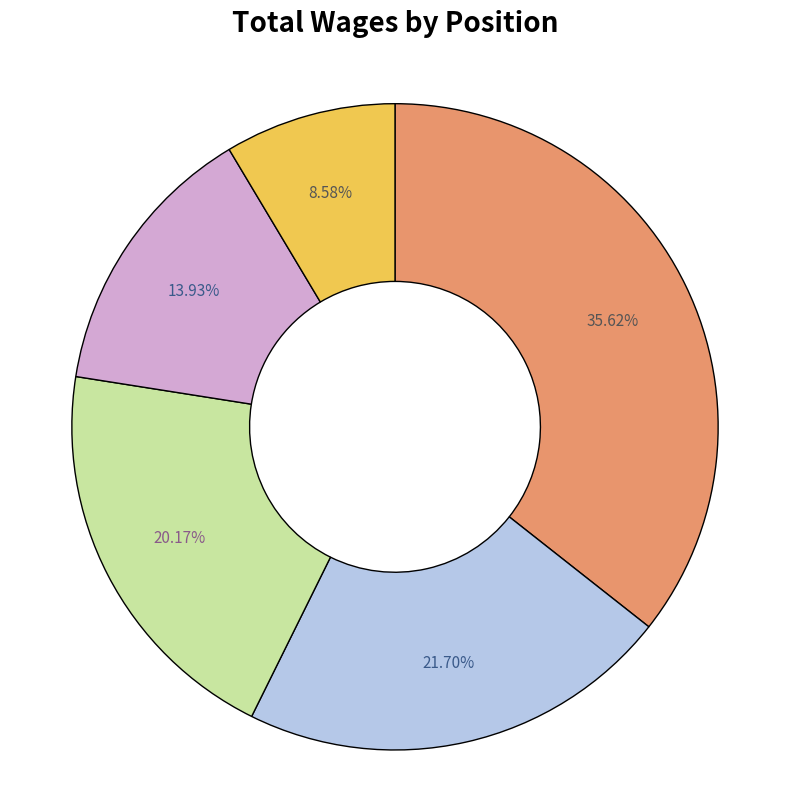

Is there a majority slice in this chart?

No